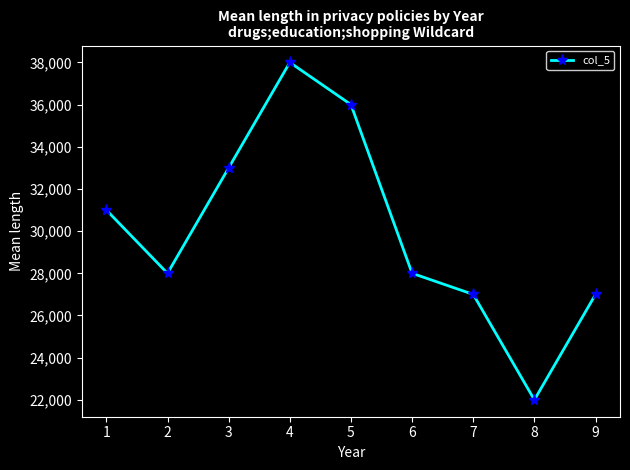

What is the change in value from 1 to 9?

-4000